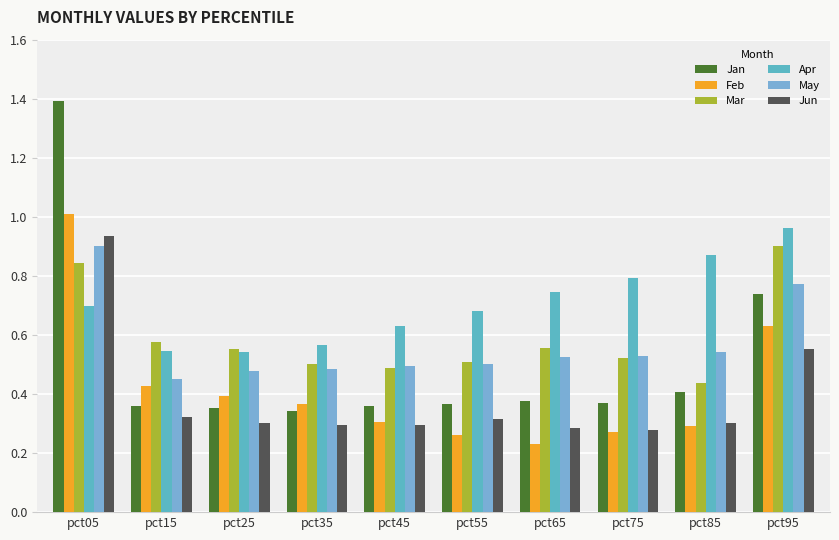

What is the value of the Feb bar at the 3rd from the left?

0.4